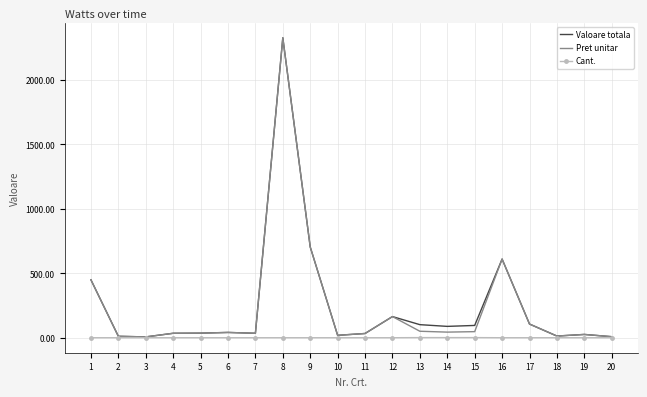

What is the difference between the Cant. values at 20 and 13?

1.0